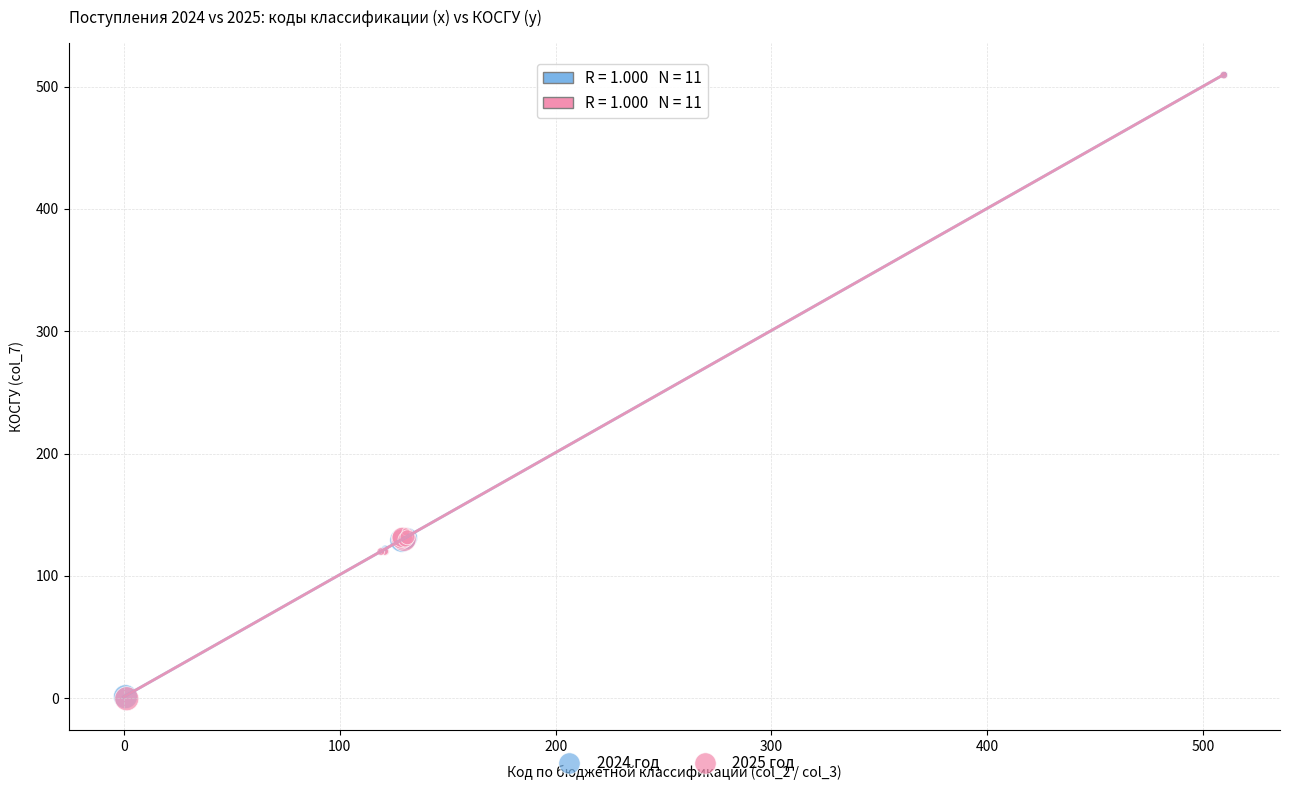

Which series has the widest spread of Y values?

2025 год